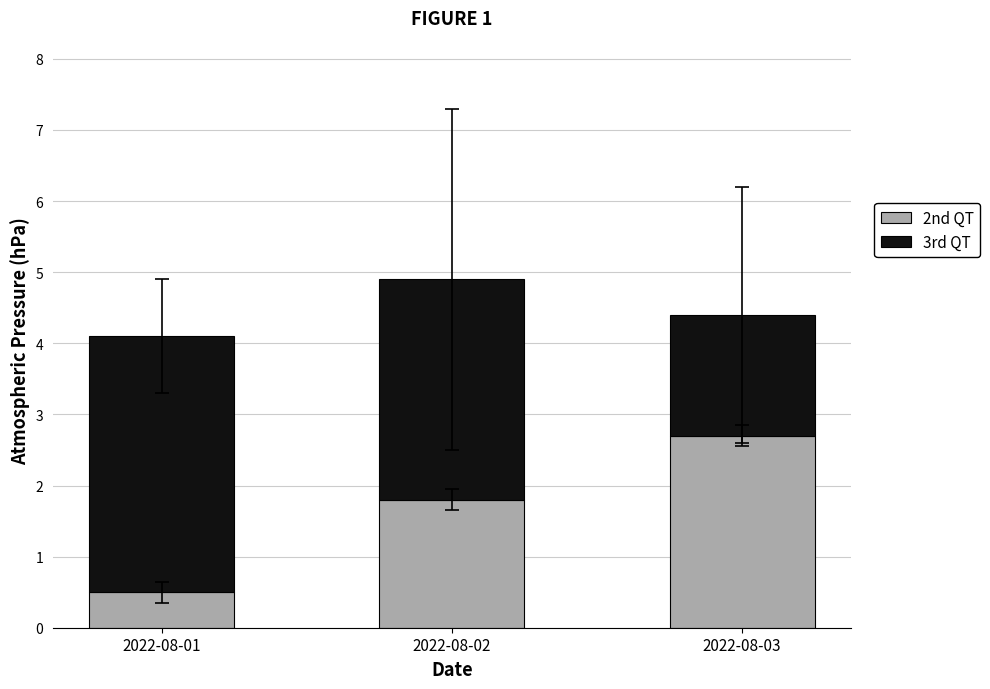

At which label does 2nd QT reach its peak?

2022-08-03